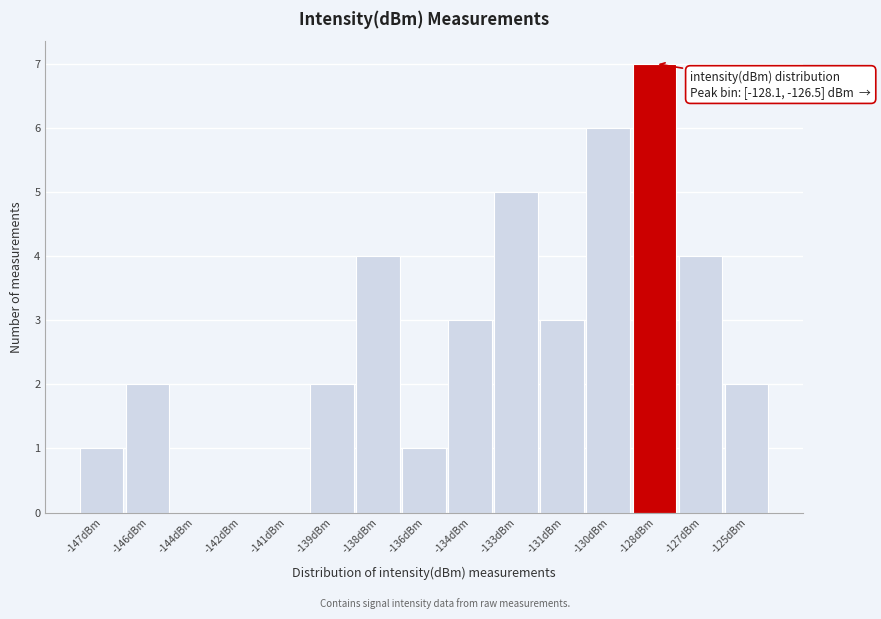

Reading left to right, transcribe all the data shown in this chart.

-147dBm=1	-146dBm=2	-144dBm=0	-142dBm=0	-141dBm=0	-139dBm=2	-138dBm=4	-136dBm=1	-134dBm=3	-133dBm=5	-131dBm=3	-130dBm=6	-128dBm=7	-127dBm=4	-125dBm=2